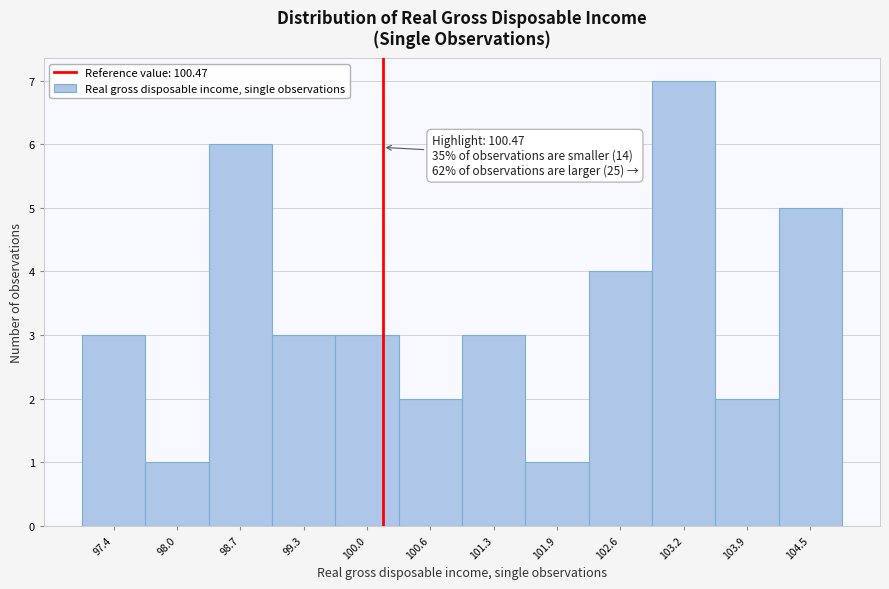

Reading left to right, transcribe all the data shown in this chart.

97.4=3	98.0=1	98.7=6	99.3=3	100.0=3	100.6=2	101.3=3	101.9=1	102.6=4	103.2=7	103.9=2	104.5=5